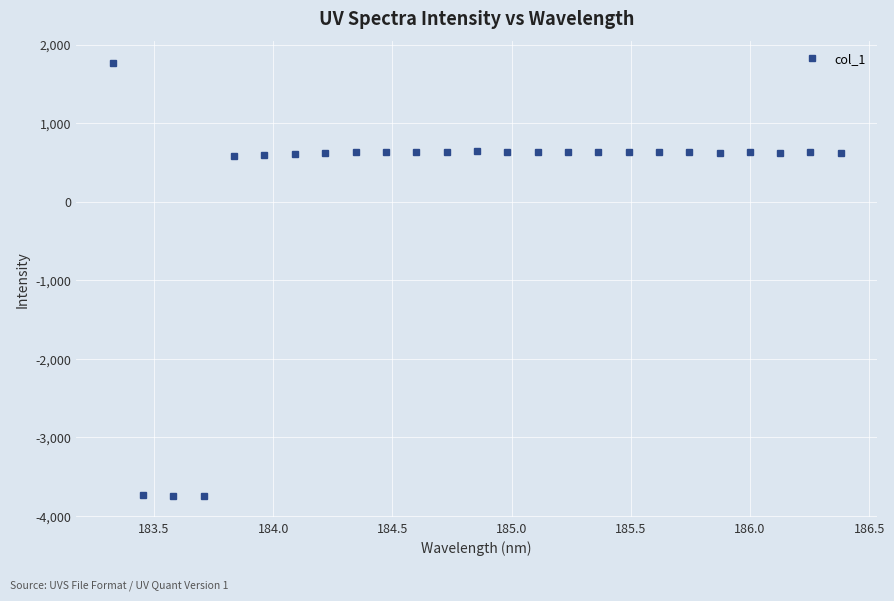

How many data points are less than 631?

12